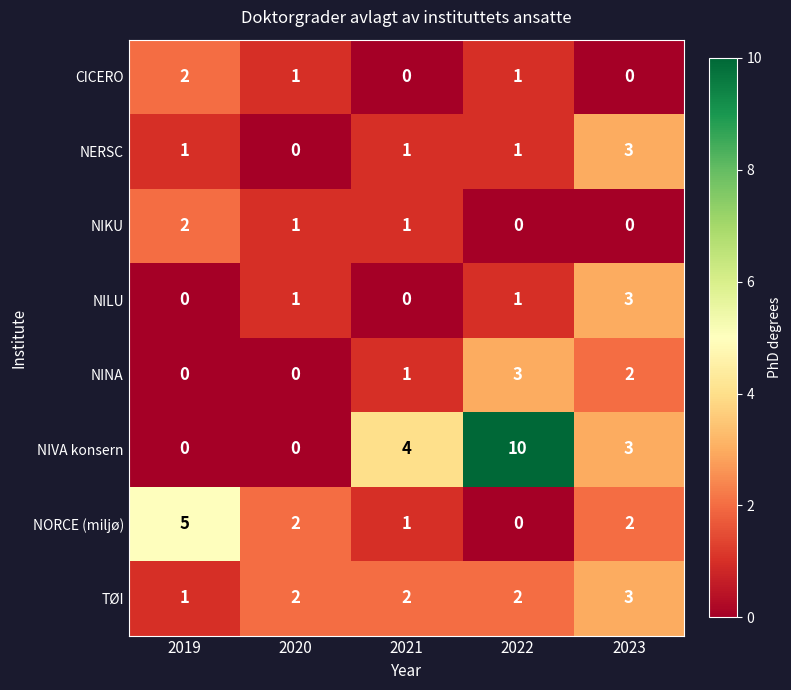

How many NORCE (miljø) values are between 1 and 2?

3